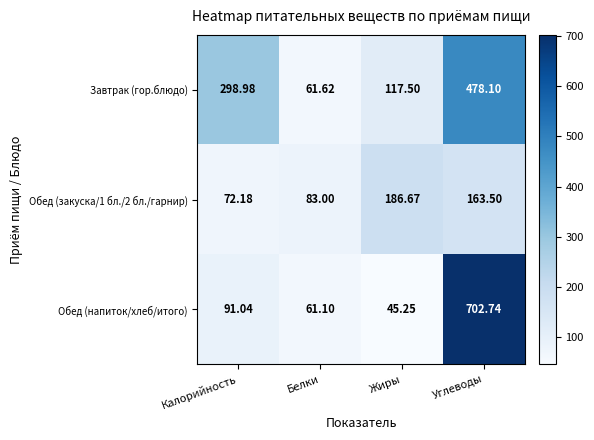

Between Белки and Жиры, which series saw the biggest shift?

Обед (закуска/1 бл./2 бл./гарнир)